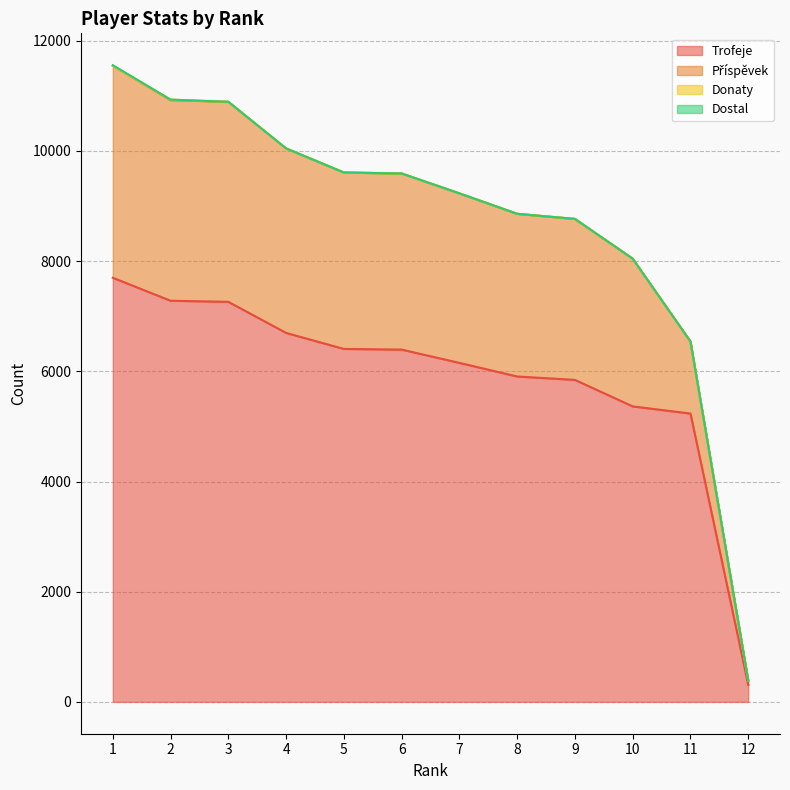

True or false: Trofeje has more than 1 points higher than both neighbors.

False